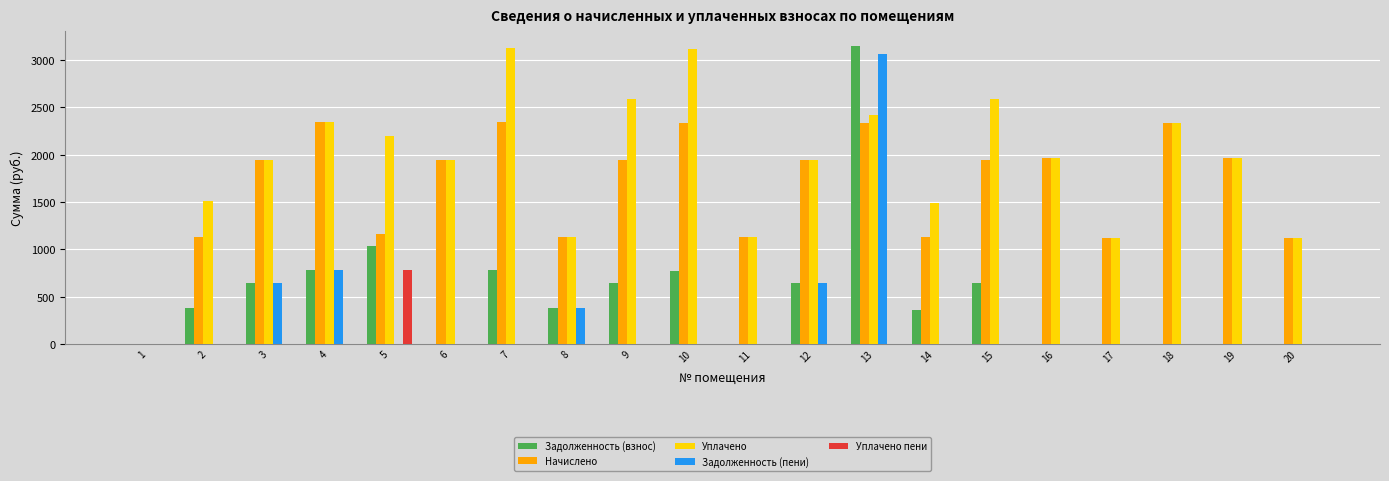

The value of Задолженность (взнос) at 7 is 781.6. True or false?

True